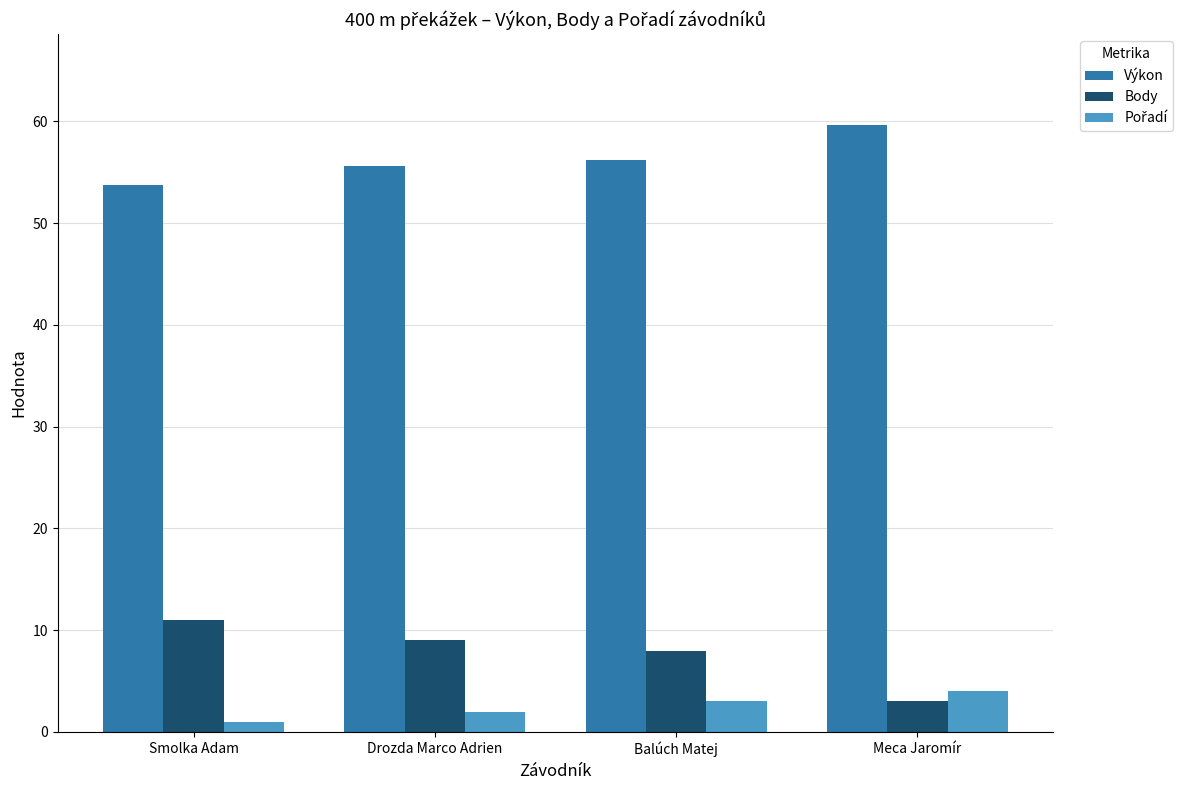

The value of Výkon at Balúch Matej is 27.7. True or false?

False